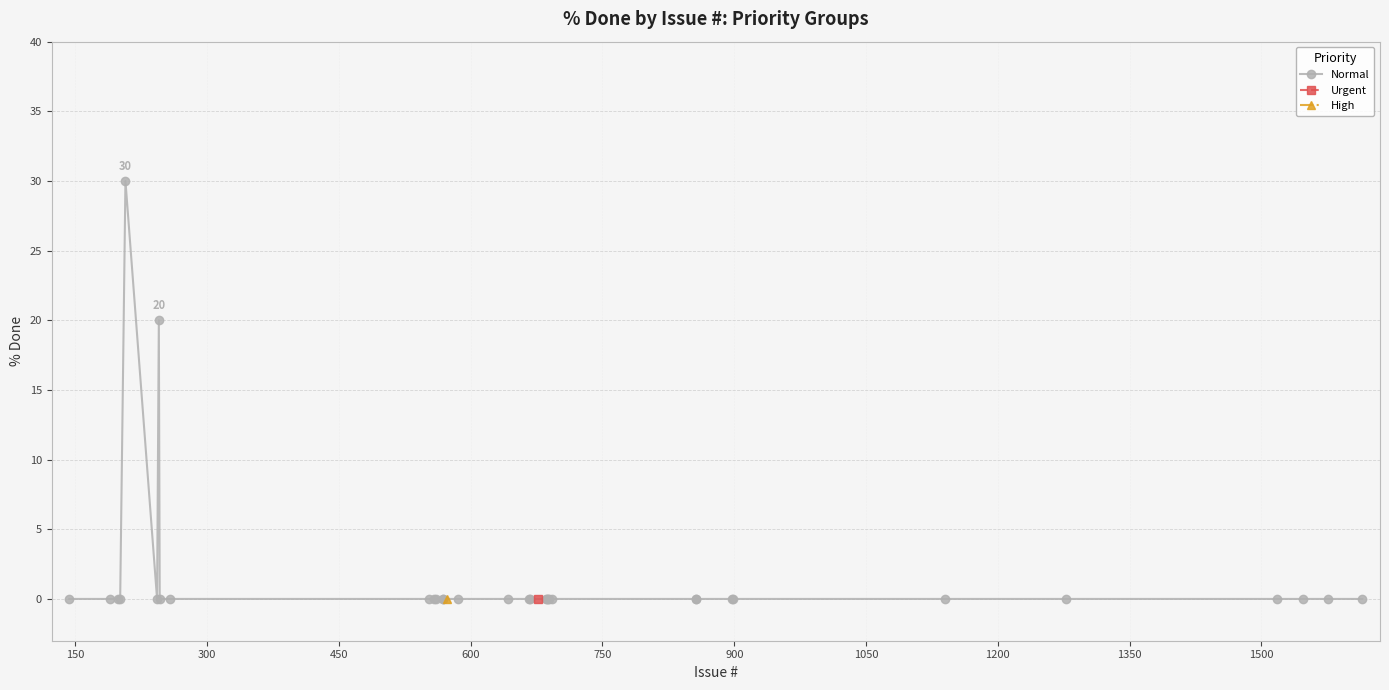

True or false: the data has more than 2 interior local peaks.

False